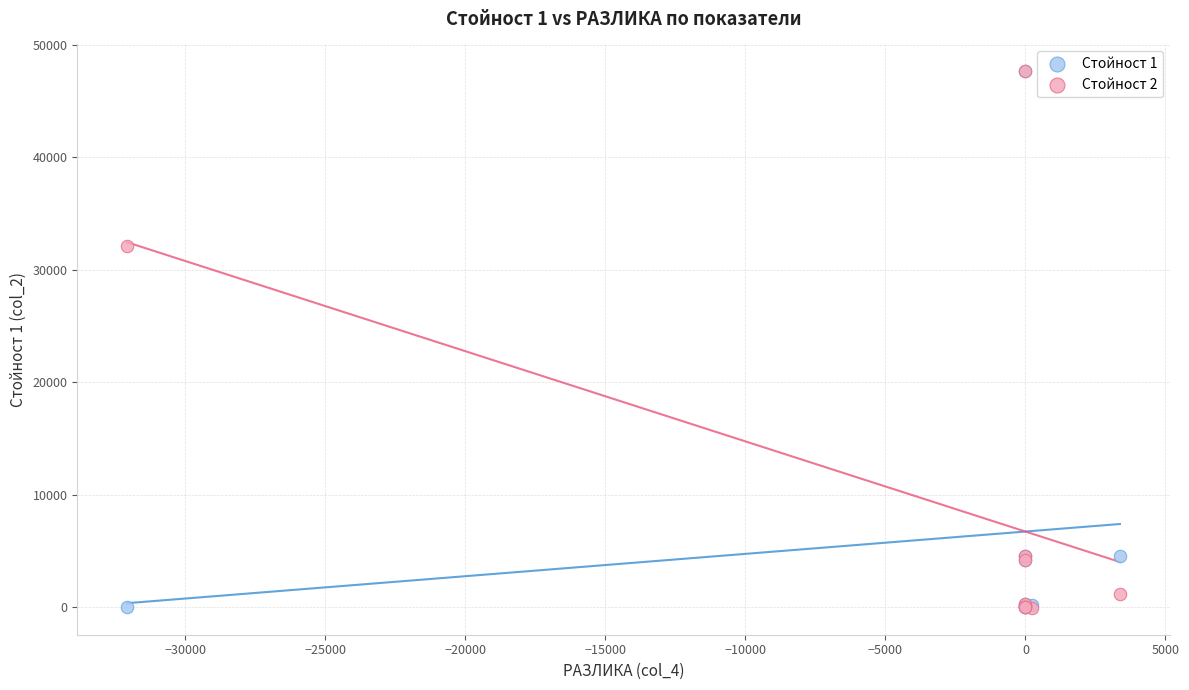

Across all series, what Y value is closest to 23789?

32098